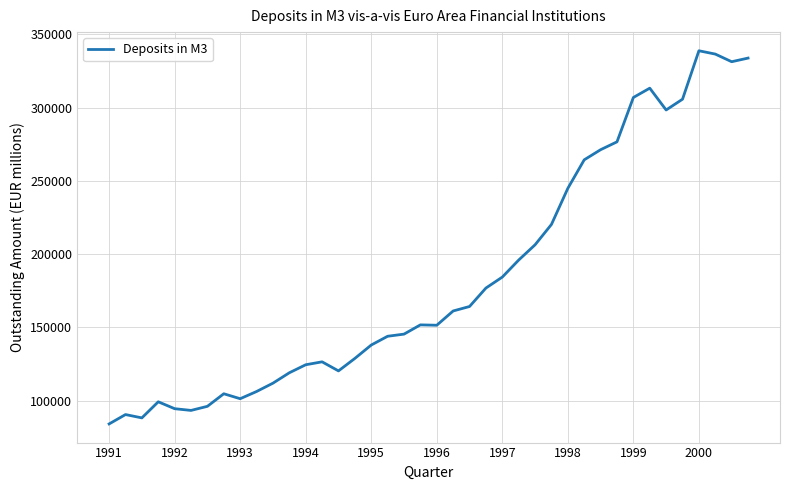

What is the difference between the maximum and second lowest values?

250626.9